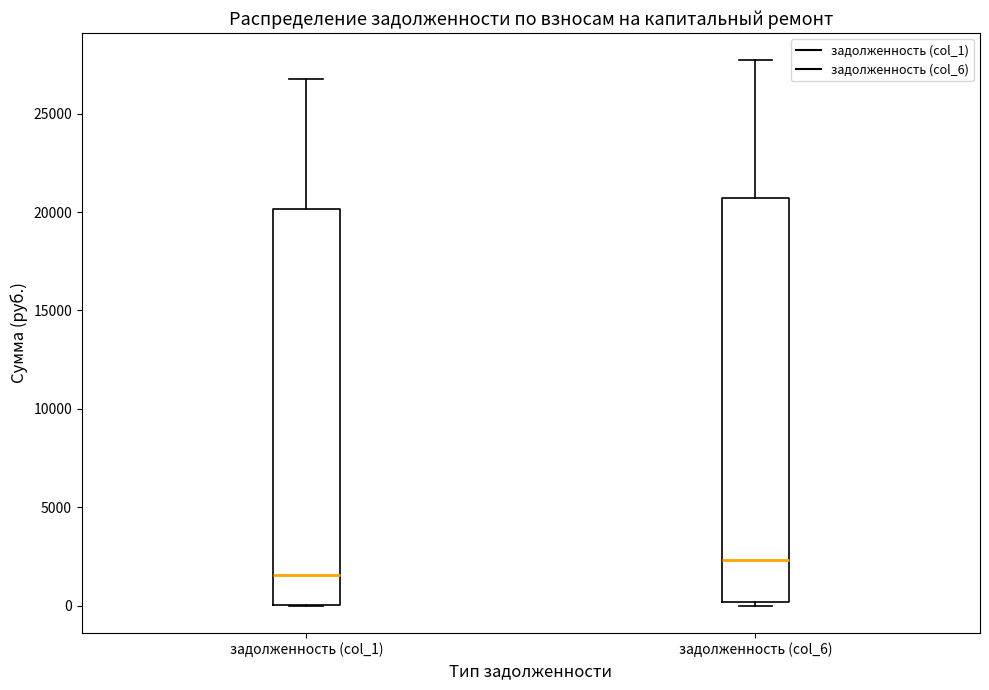

Where is the lower edge of the box for задолженность (col_1) on the y-axis? The values are not printed on the chart, so give them approximately, as read against the axis.

0